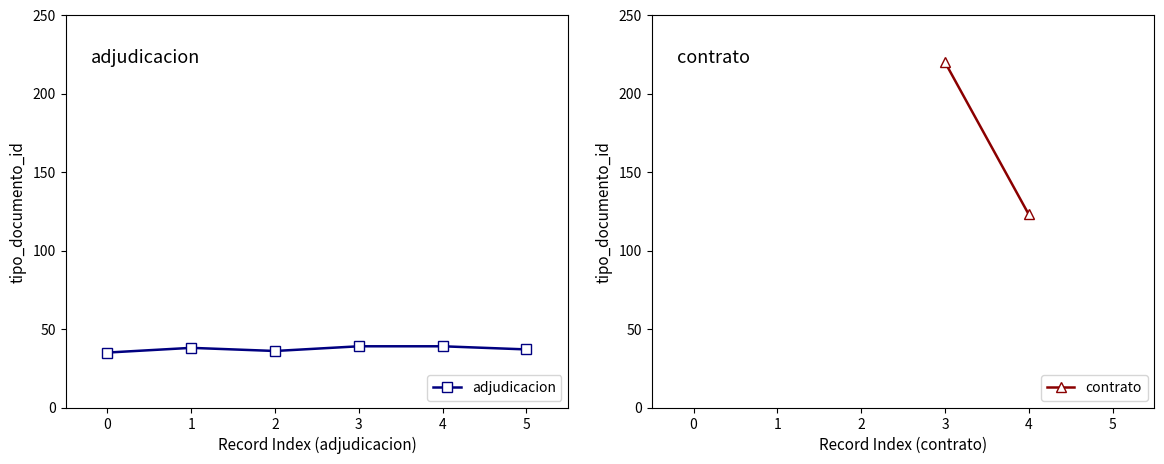

Reading left to right, what are all the values shown in this chart?

35	38	36	39	39	37